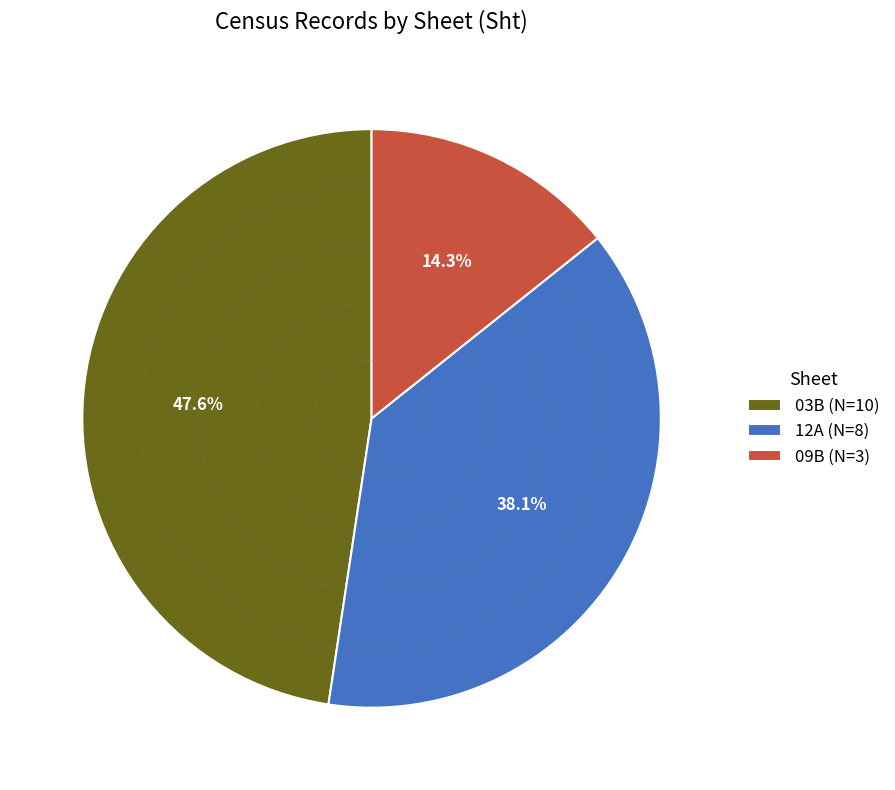

Approximately how many times larger is the value at 12A (N=8) compared to 03B (N=10)?

0.8